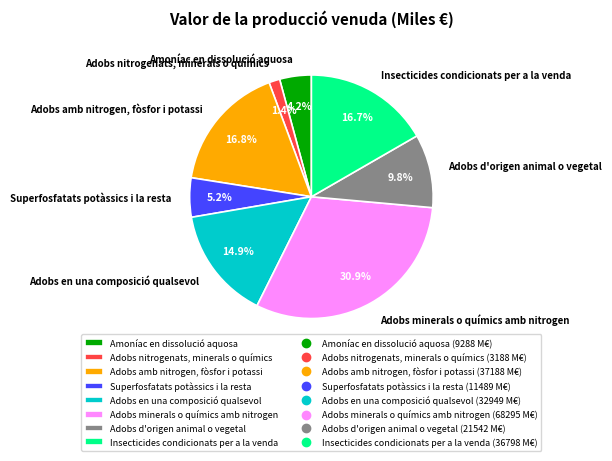

Does any single category account for the majority?

No